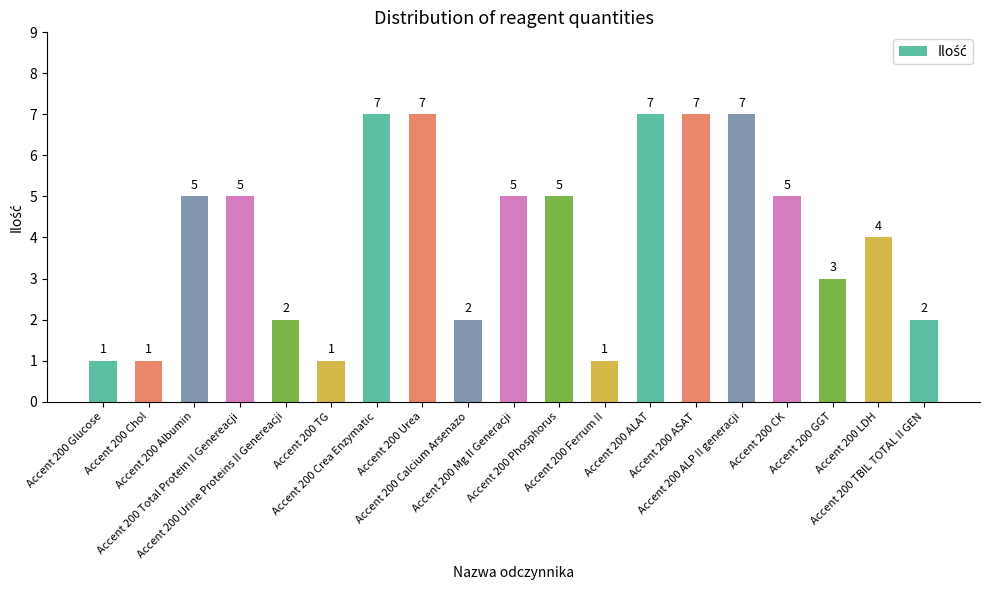

What is the minimum value shown in the chart?

1